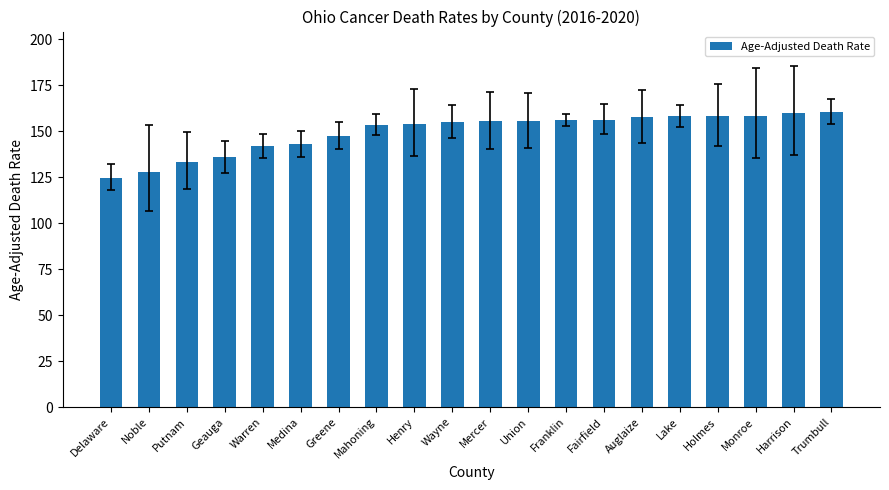

What value does the data have at Auglaize?

157.5